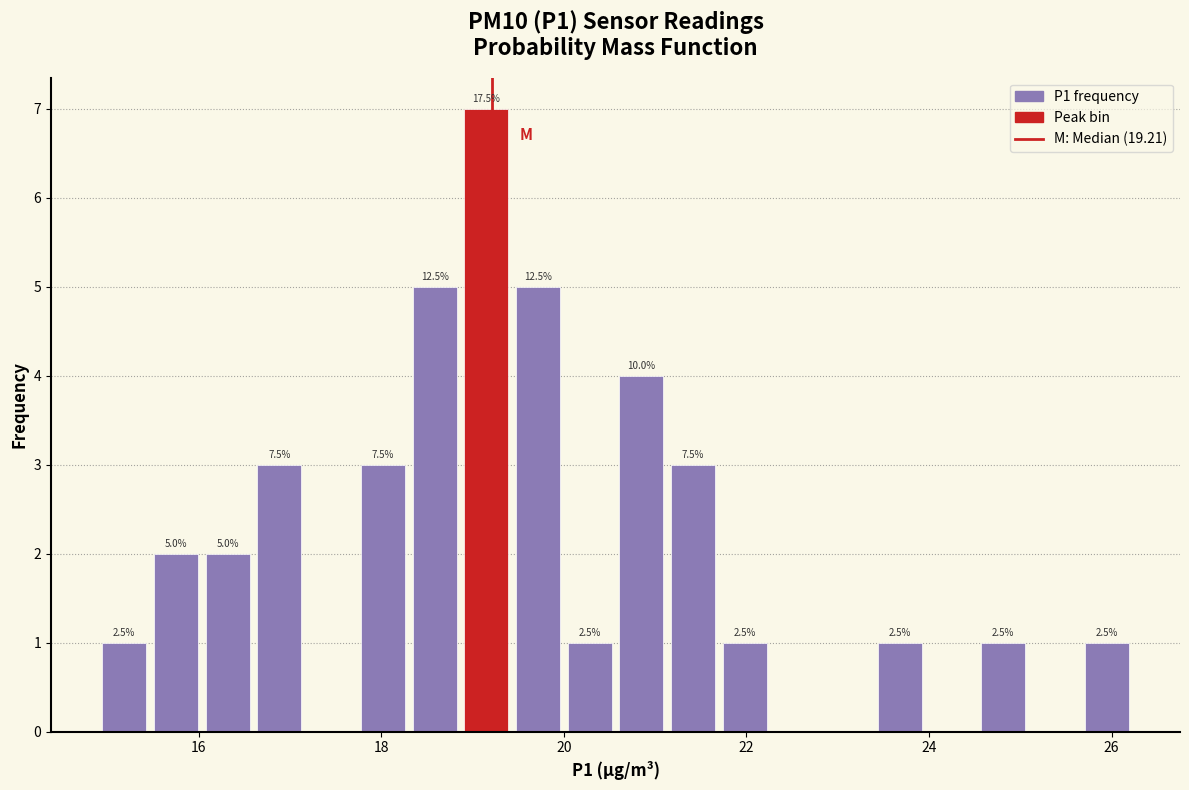

Read against the x-axis, roughly where is the centre of the tallest bar?

19.2